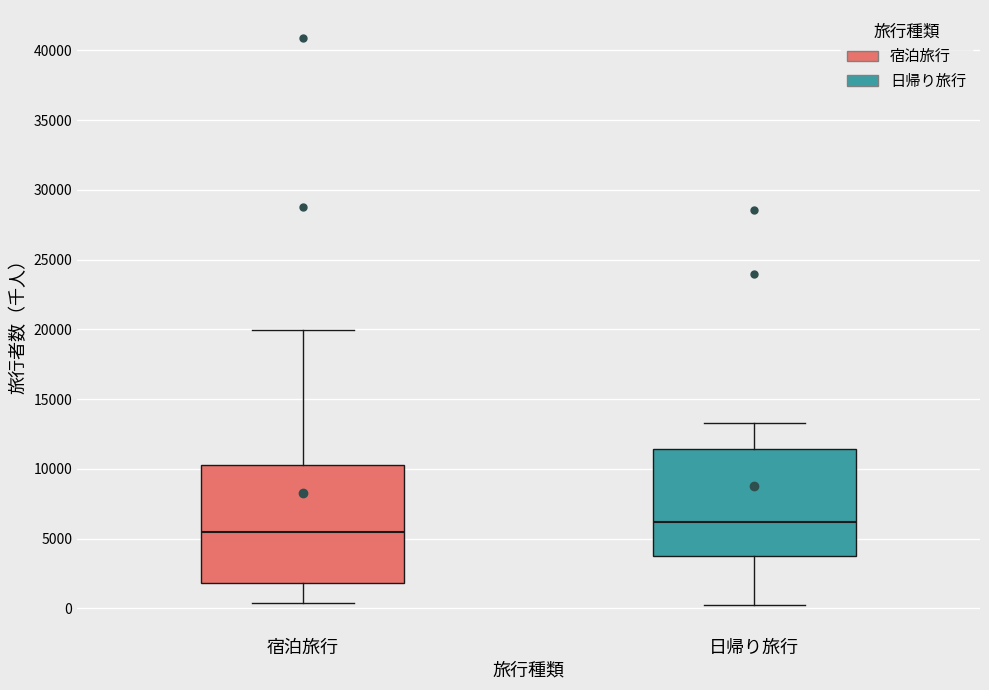

Which box's median line is the lowest?

宿泊旅行